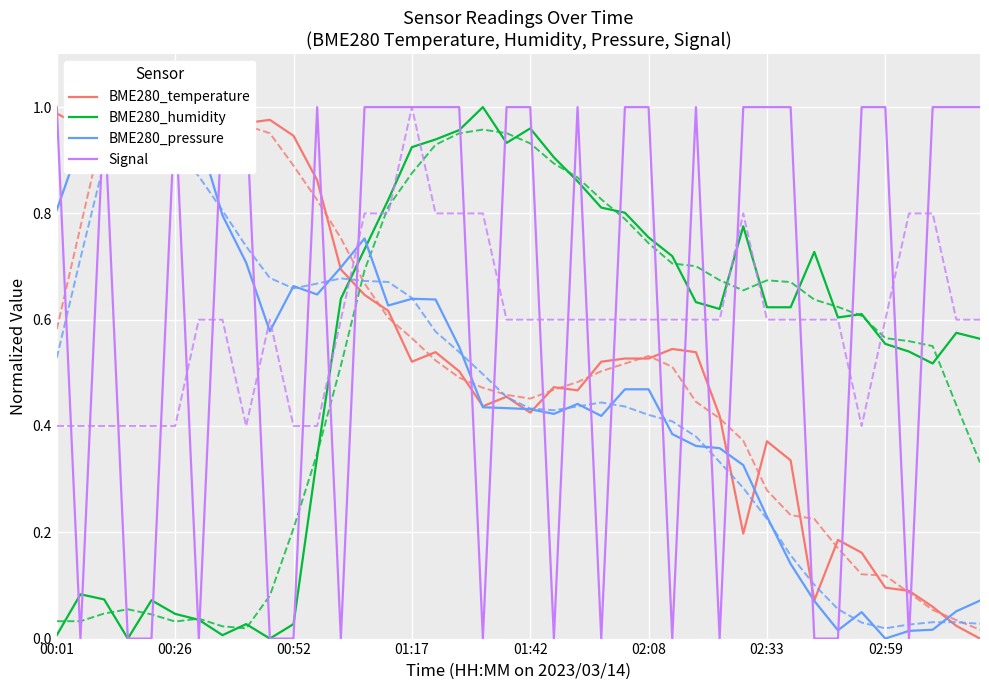

Which category has the highest value across all series?

02:59